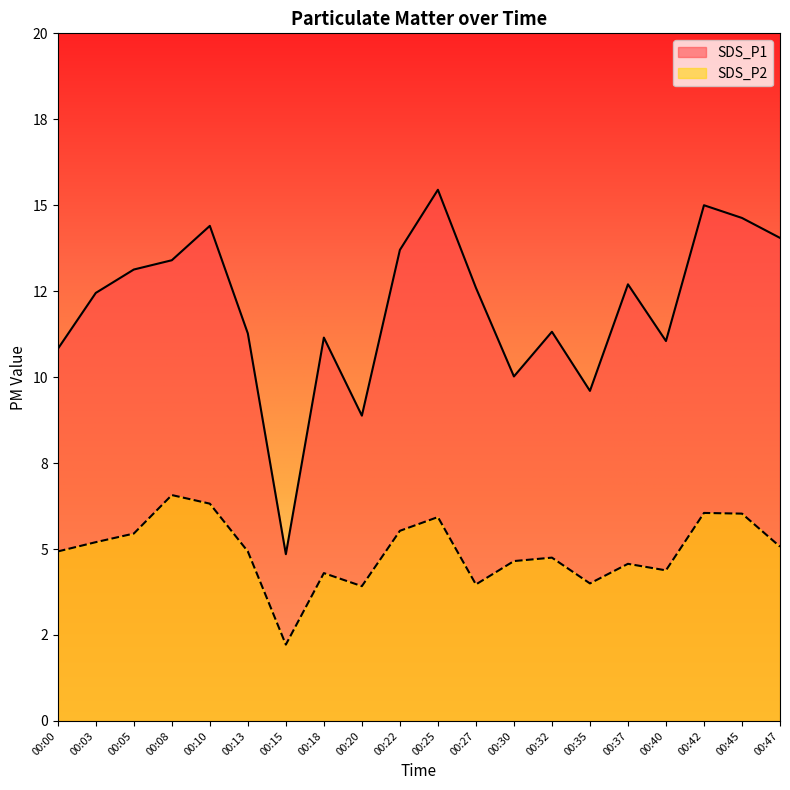

How many data points does each series have?

20